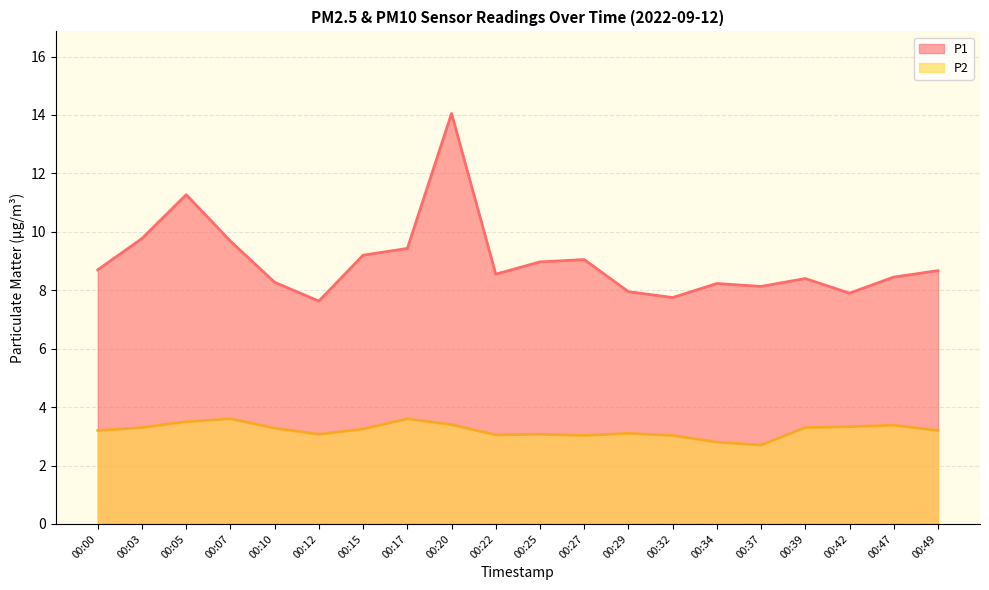

Is the value of P2 at 00:05 greater than the value of P1 at 00:12?

No